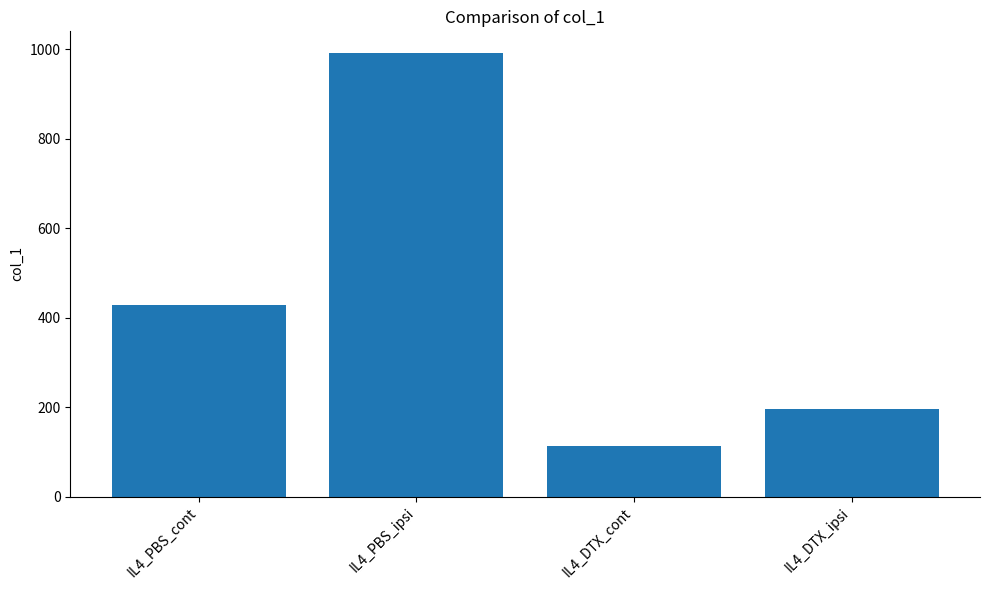

How many series are shown in this chart?

1